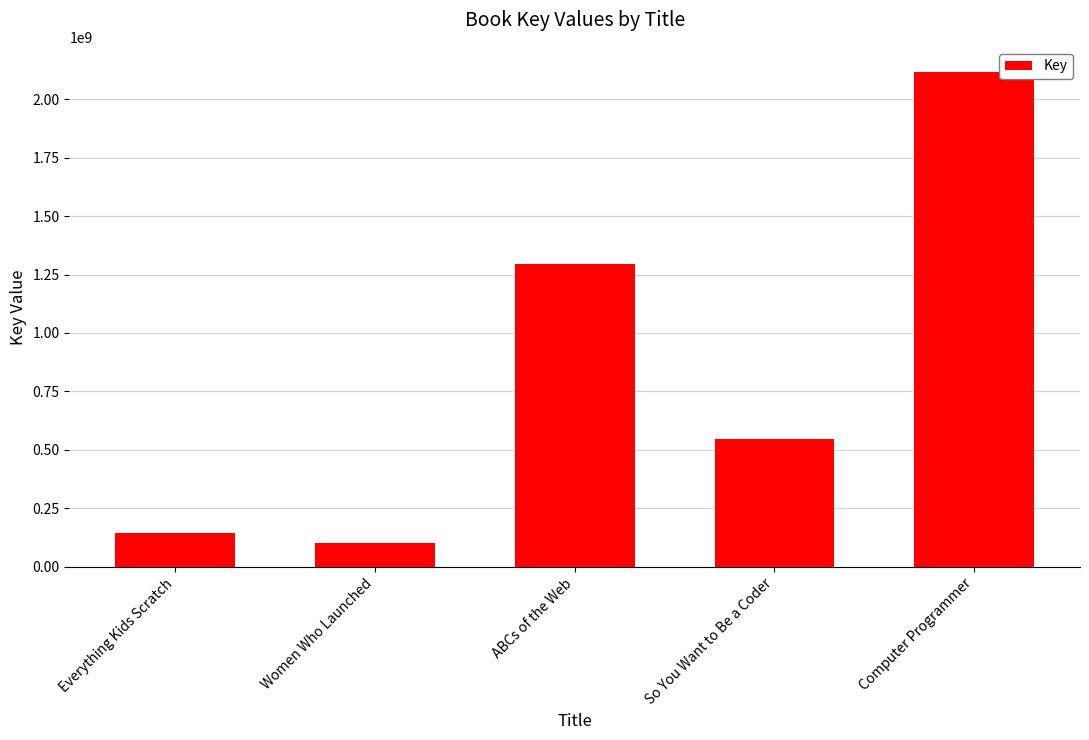

What is the smallest value displayed?

100446268